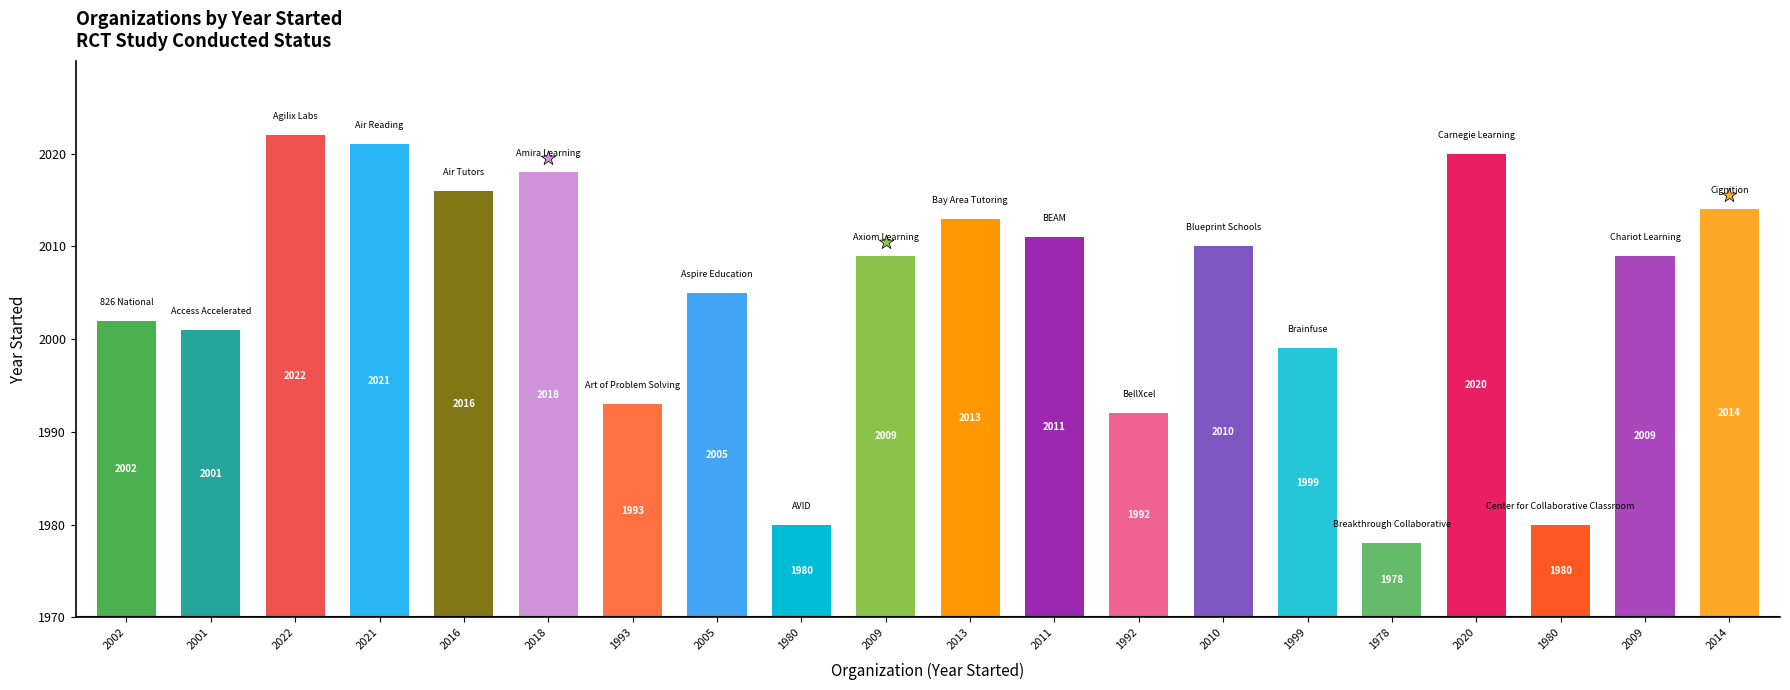

Between 2021 and 2013, which is larger?

2021